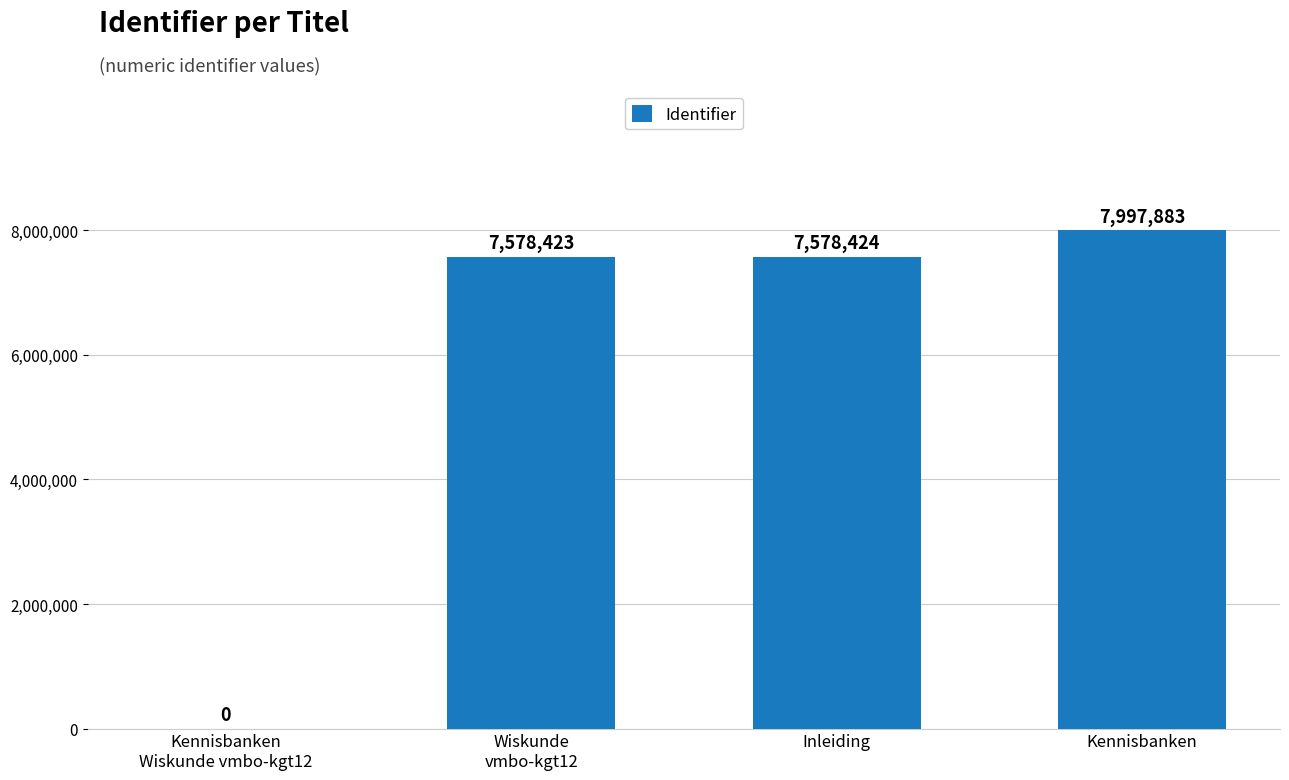

Reading left to right, transcribe all the data shown in this chart.

Kennisbanken
Wiskunde vmbo-kgt12=0	Wiskunde
vmbo-kgt12=7578423	Inleiding=7578424	Kennisbanken=7997883